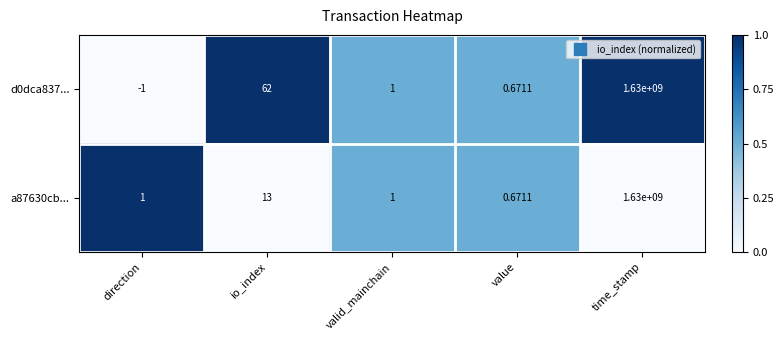

What is the greatest value displayed?

1630000000.0